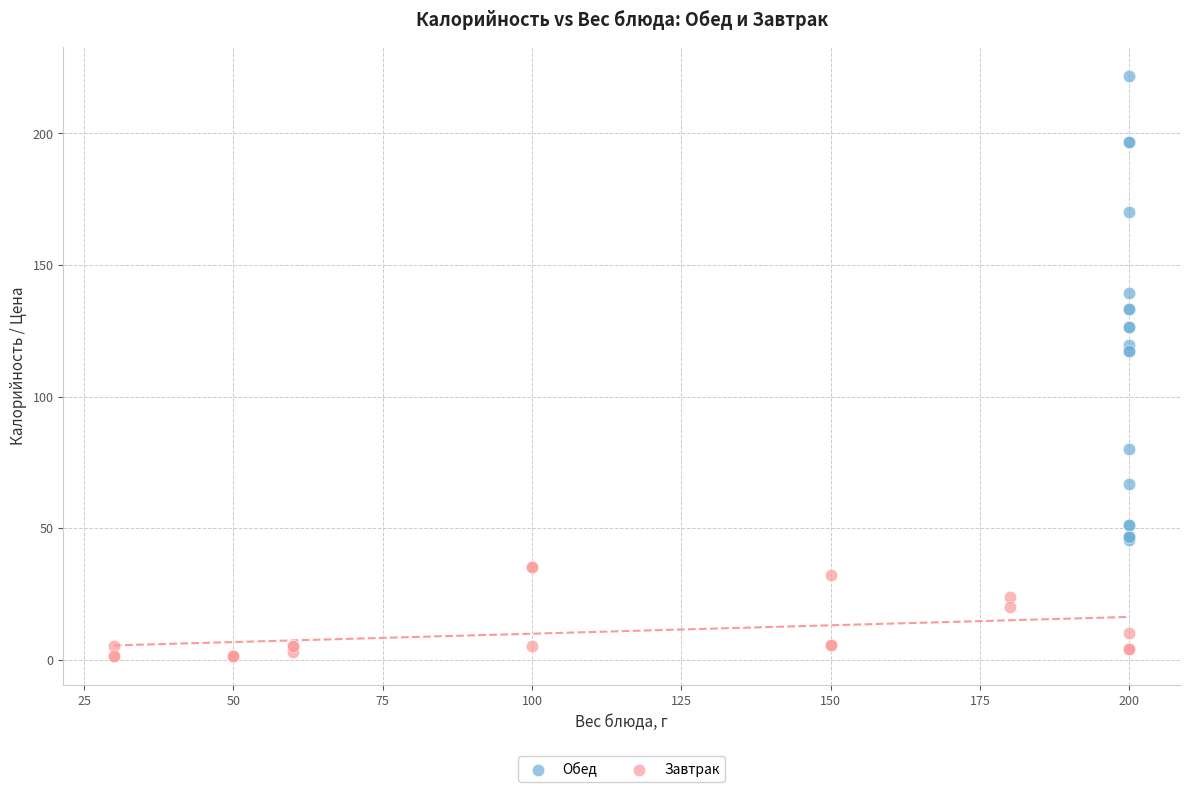

Which series has the largest Y range (max minus min)?

Обед